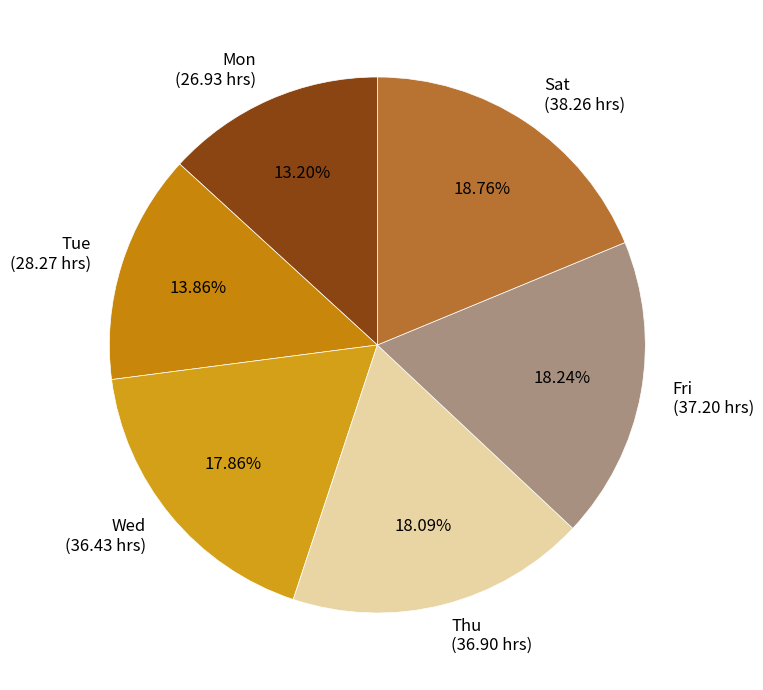

Between Tue (28.27 hrs) and Fri (37.20 hrs), which is larger?

Fri (37.20 hrs)